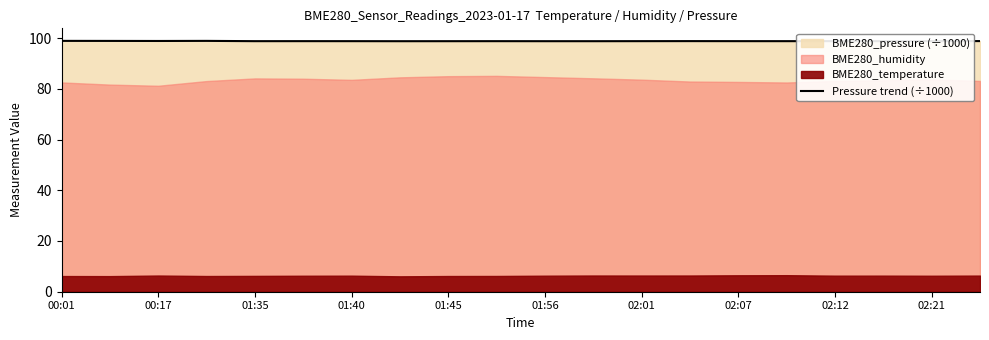

True or false: Pressure trend (÷1000) has a value of 50.4 at 01:45.

False